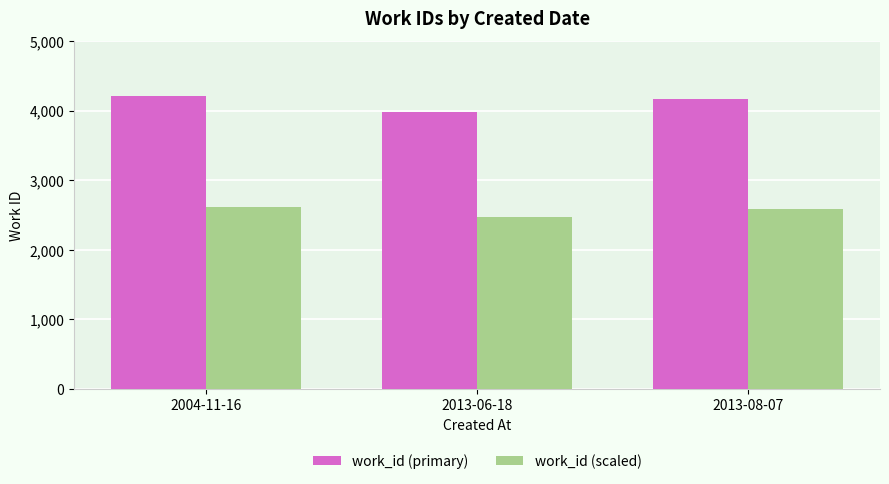

Rank the series by their average value, from highest to lowest.

work_id (primary), work_id (scaled)